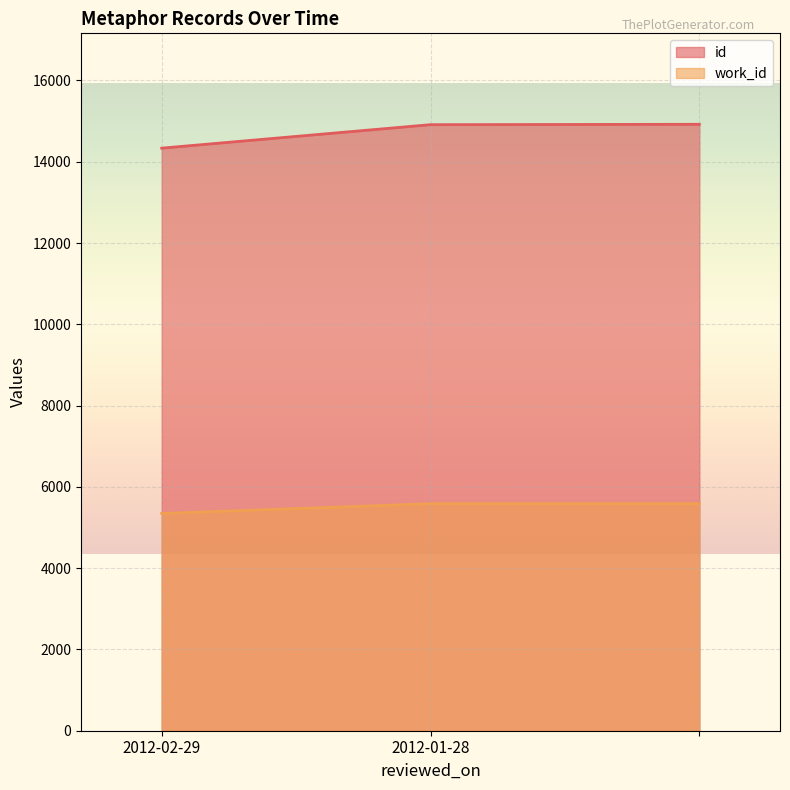

What is the spread (max minus min) of values at 2012-01-28?

9326